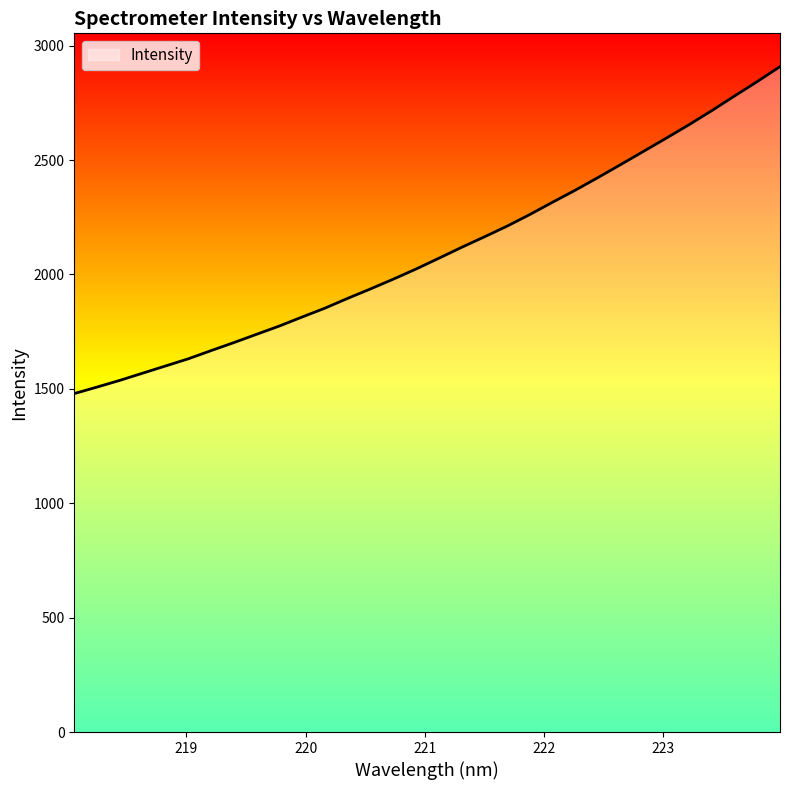

What is the greatest value displayed?

2908.5